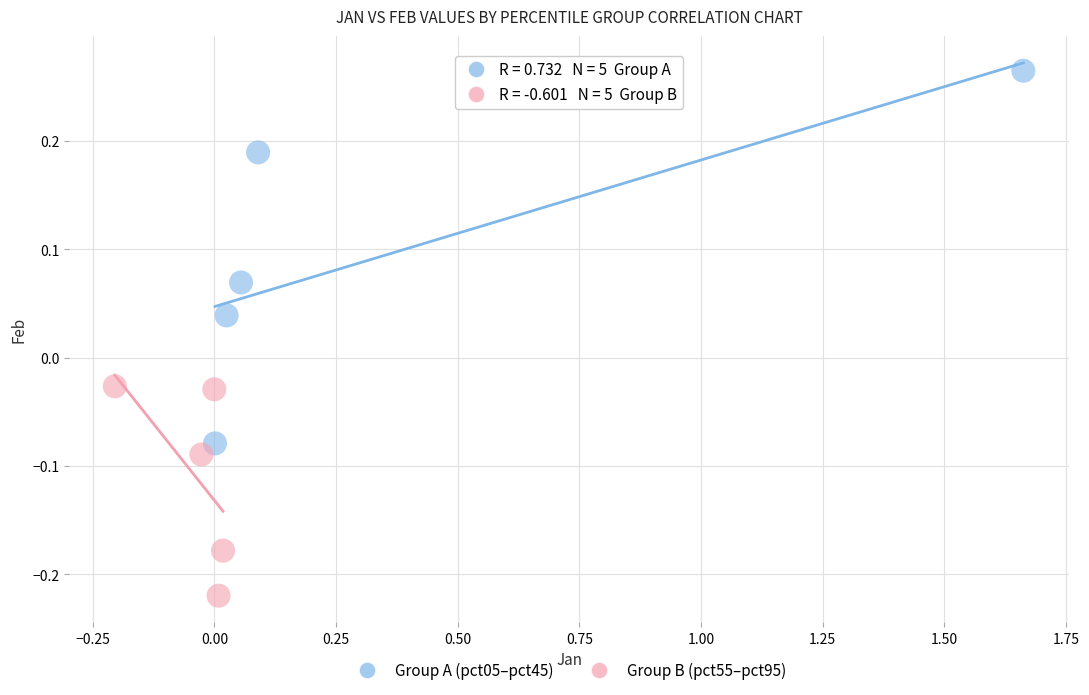

Which series reaches the maximum Y coordinate?

Group A (pct05–pct45)